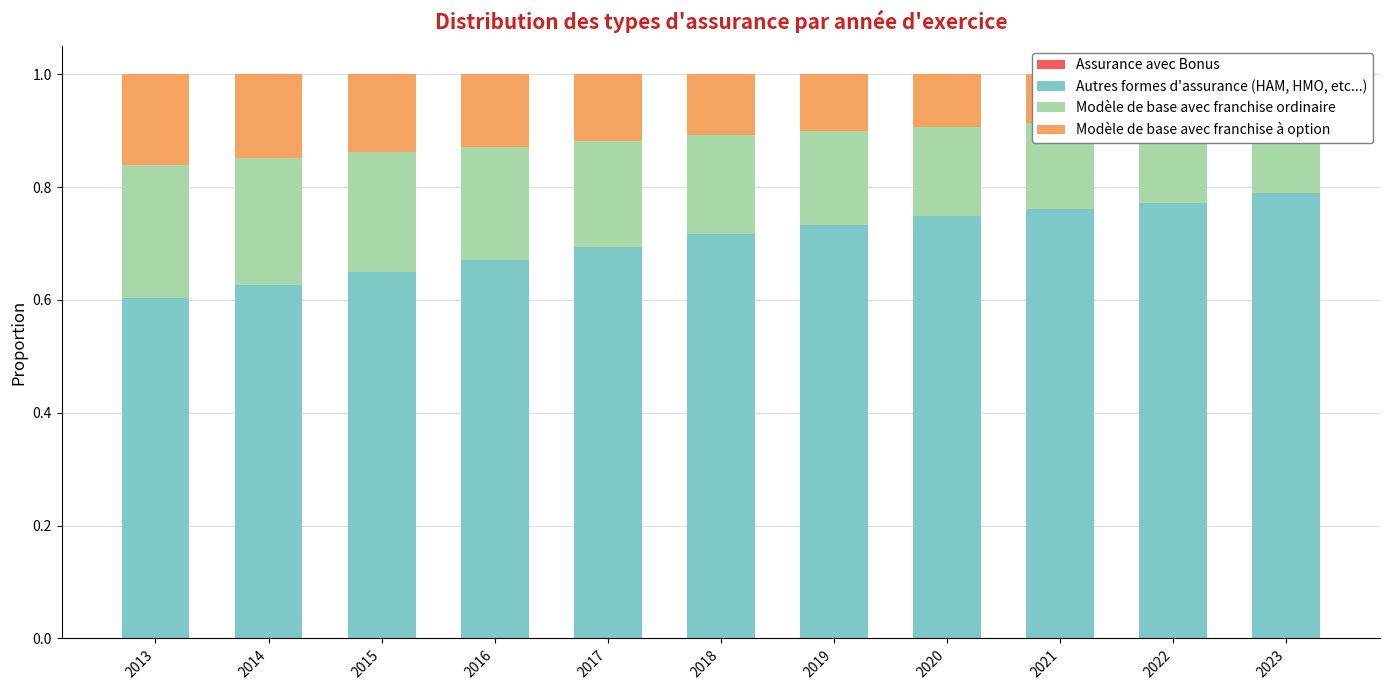

How many bars are there in total?

44